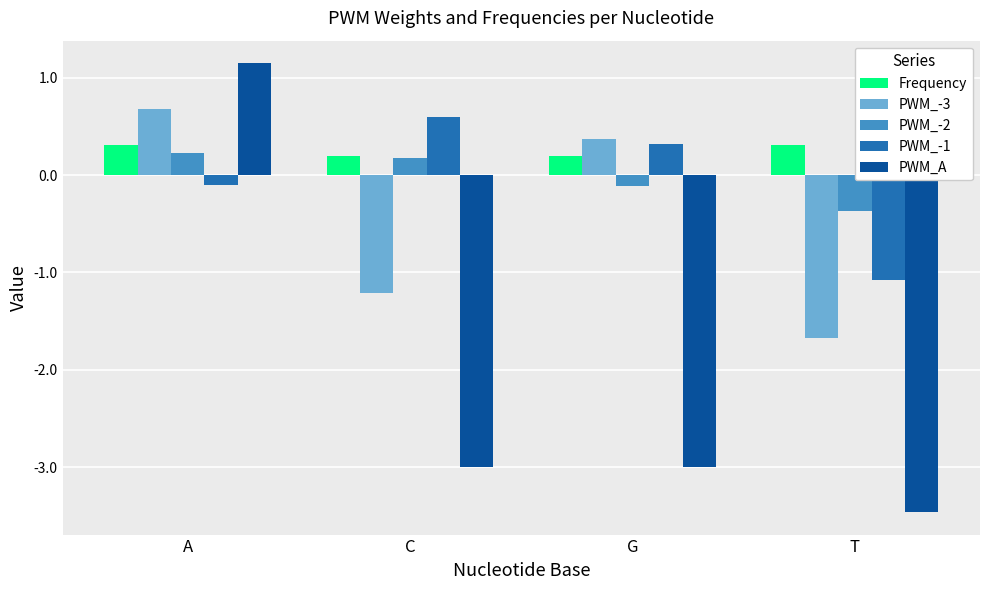

The PWM_A series shows -3.0 at G. True or false?

True